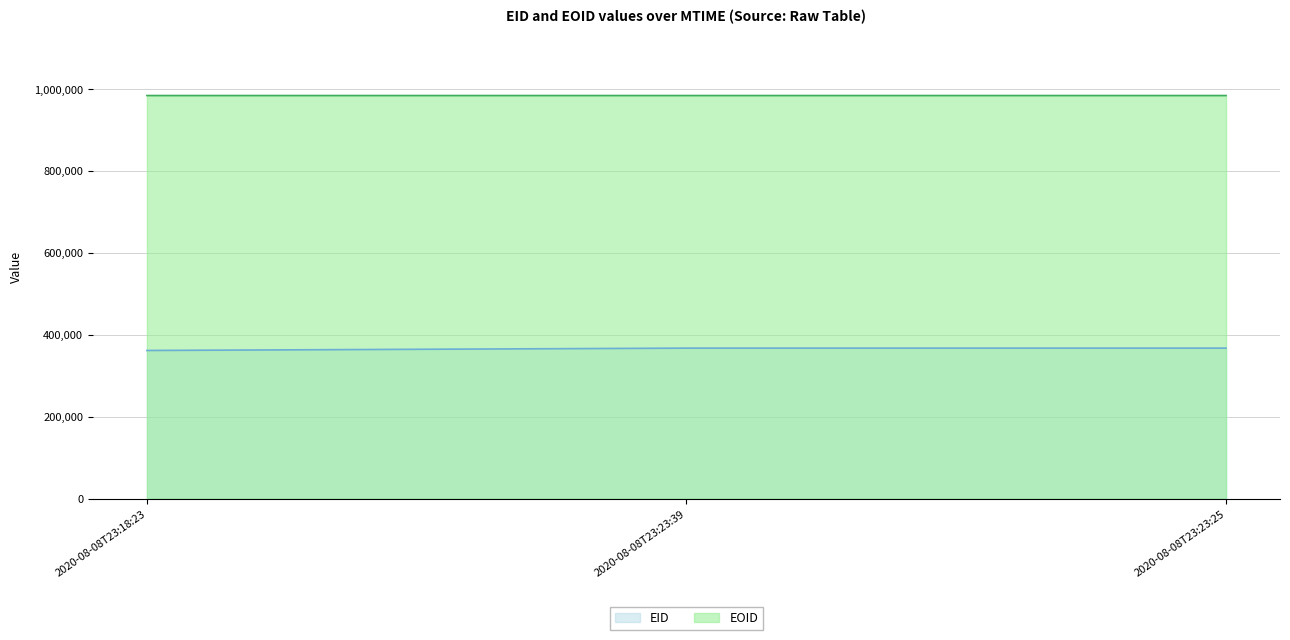

List the series in order of their peak value, lowest first.

EID, EOID